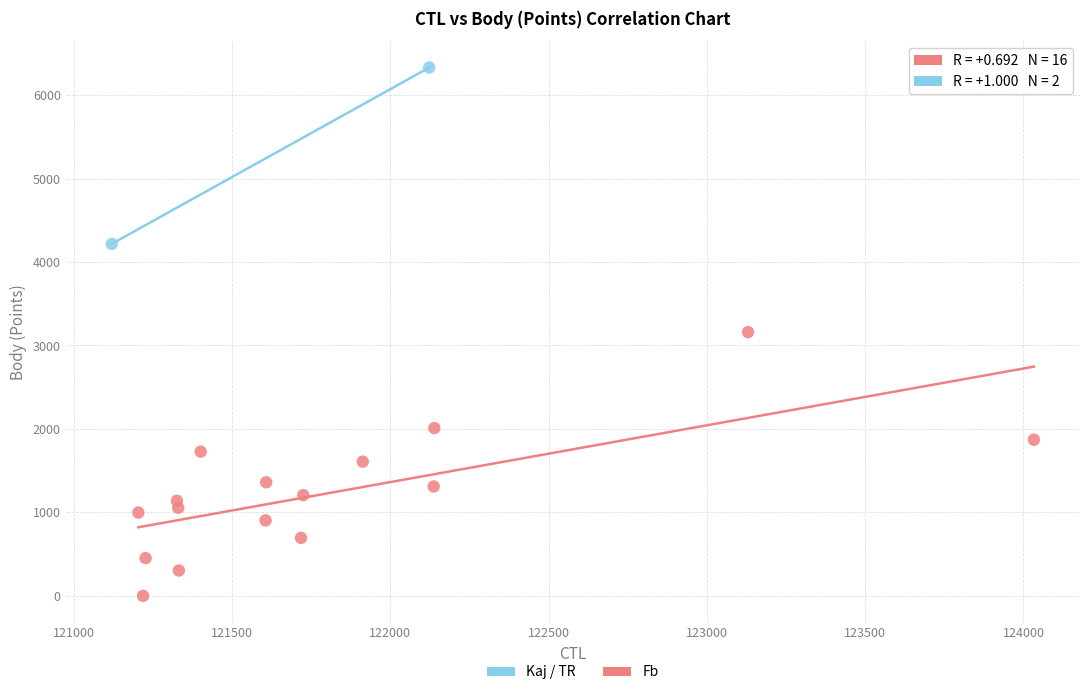

What are all the series names shown in the legend?

Kaj / TR, Fb